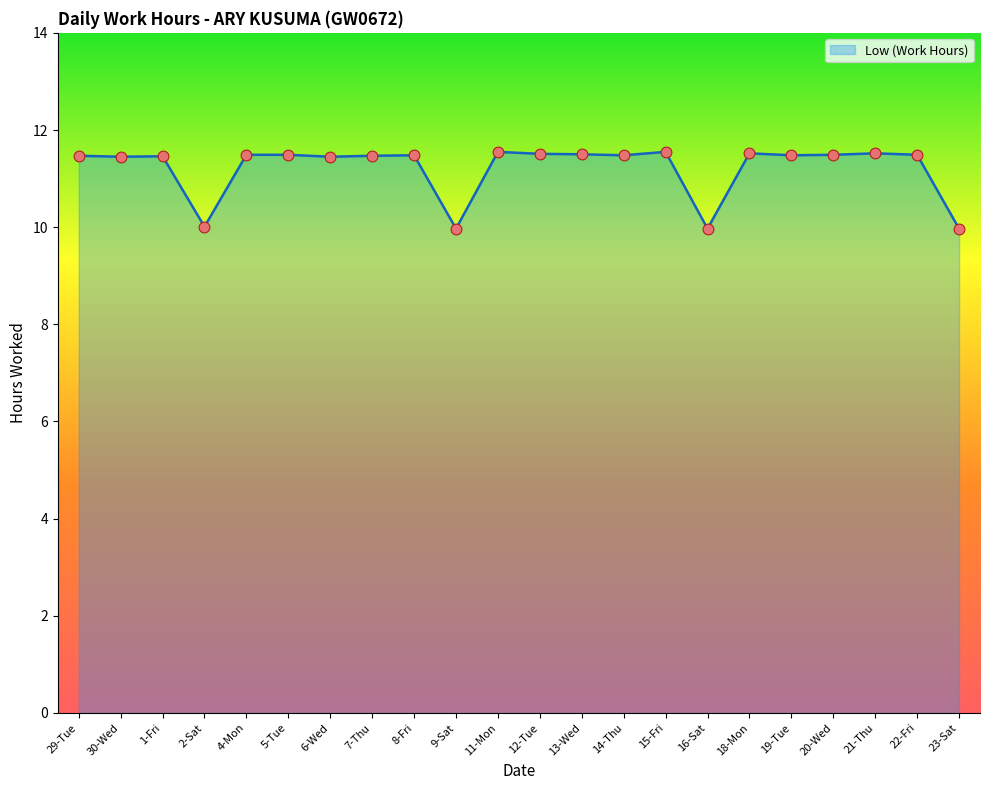

Approximately how many times larger is the value at 14-Thu compared to 2-Sat?

1.1